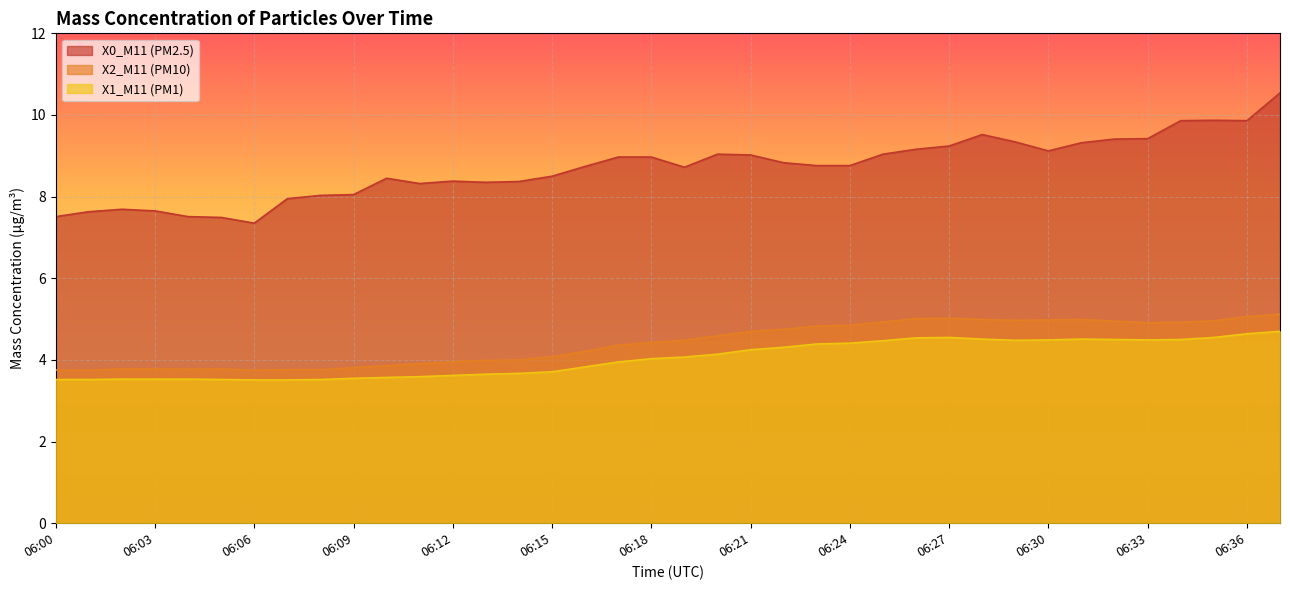

Between 06:11 and 06:37, which is larger?

06:37